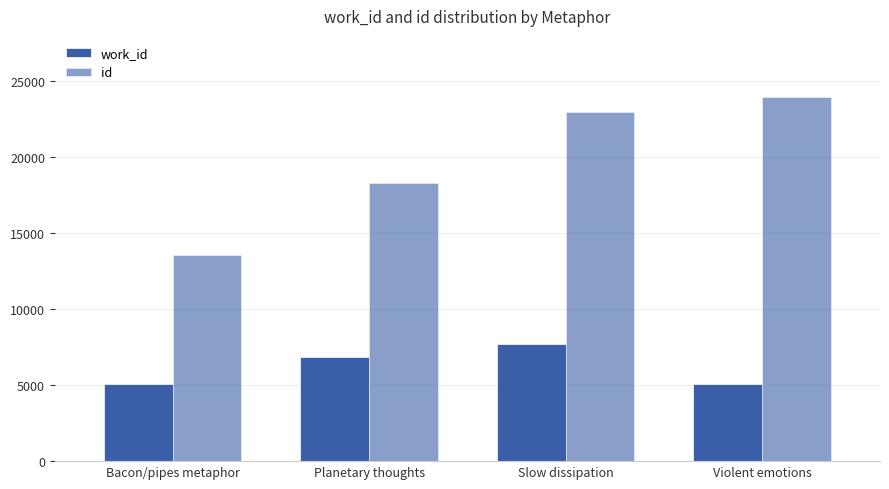

Count the number of data series in this chart.

2